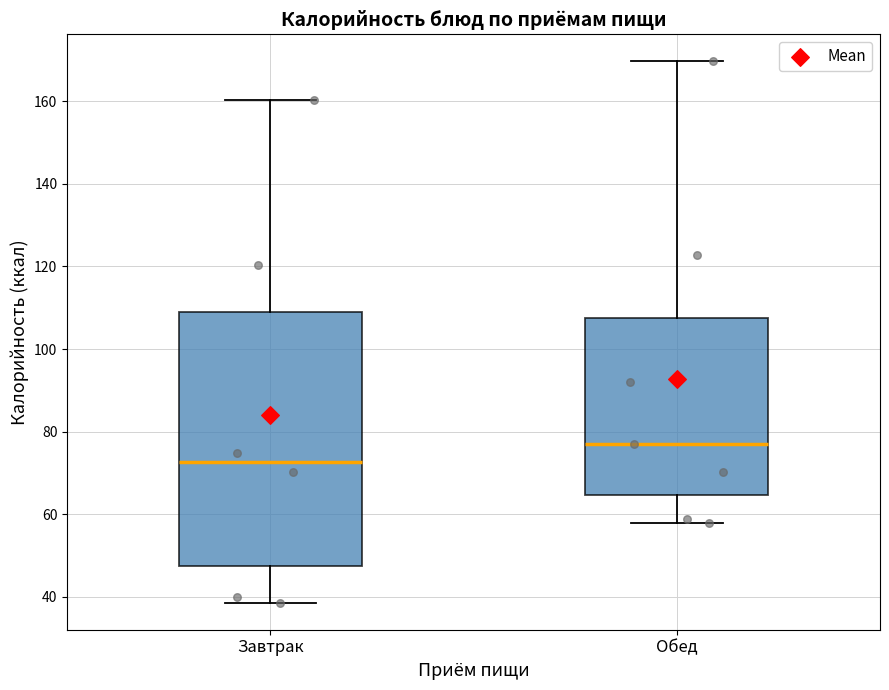

Where is the lower edge of the box for Обед on the y-axis? The values are not printed on the chart, so give them approximately, as read against the axis.

64